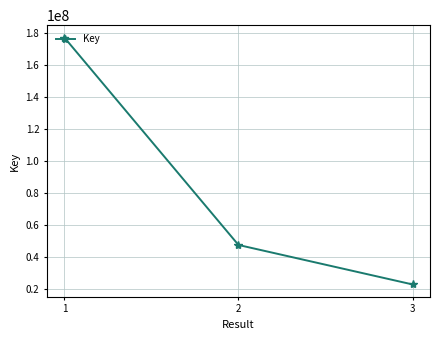

What is the value of the 1st point from the left?

177486411